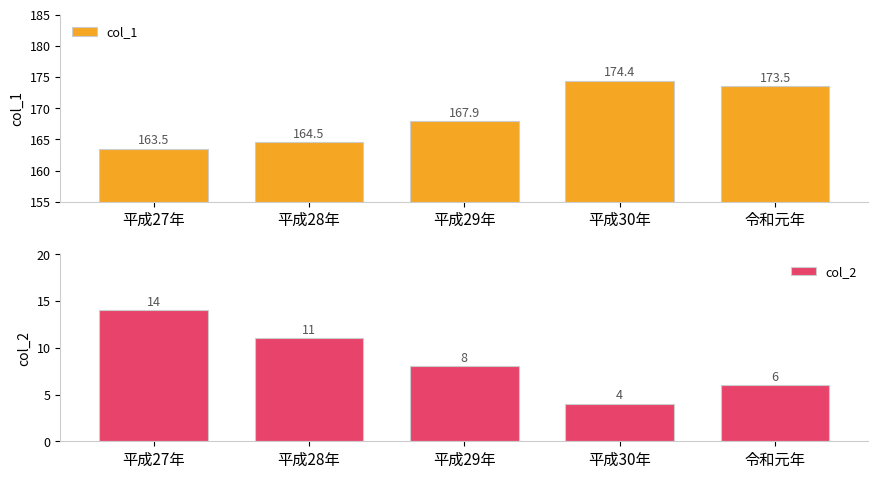

Between 平成29年 and 平成30年, which series saw the biggest shift?

col_1